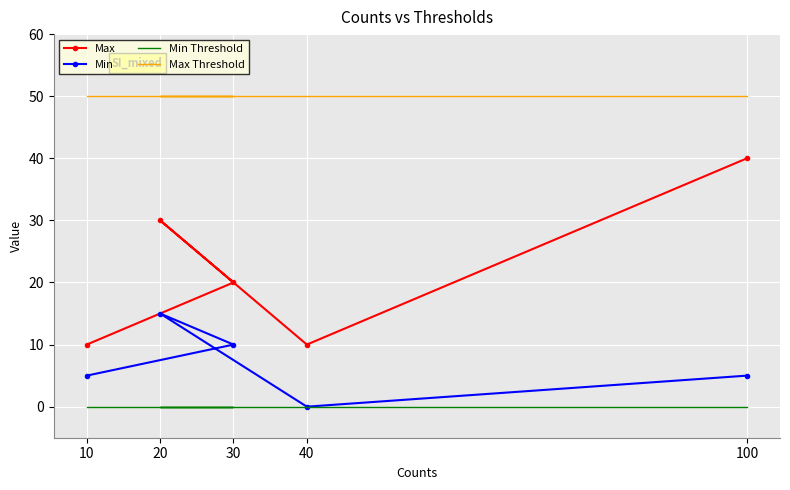

How many lines are shown in the chart?

4